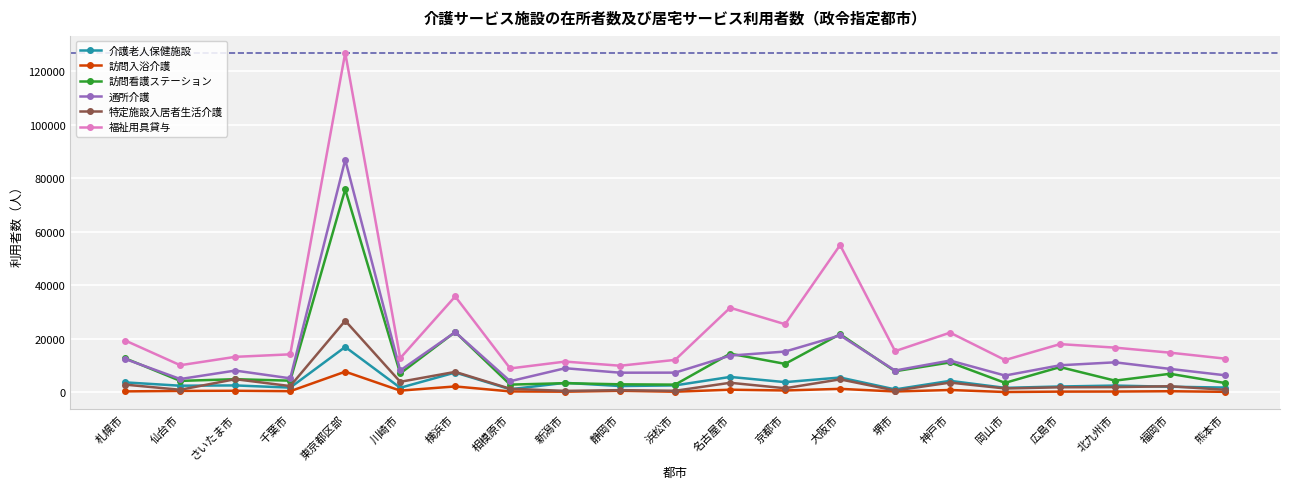

At how many categories does at least one series exceed 33447?

3